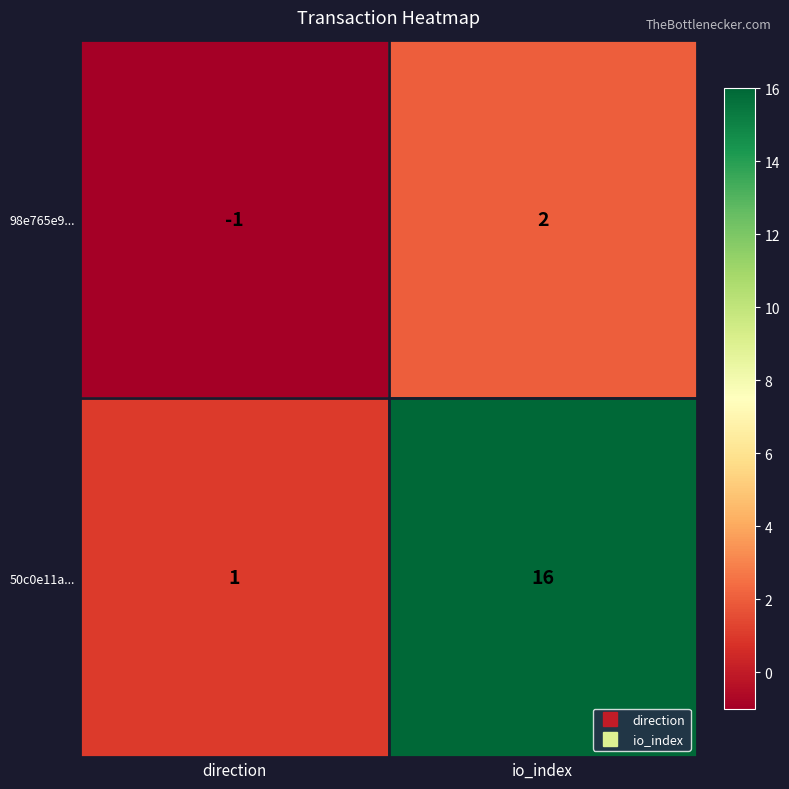

What is the difference between the maximum and minimum values in the 50c0e11a... series?

15